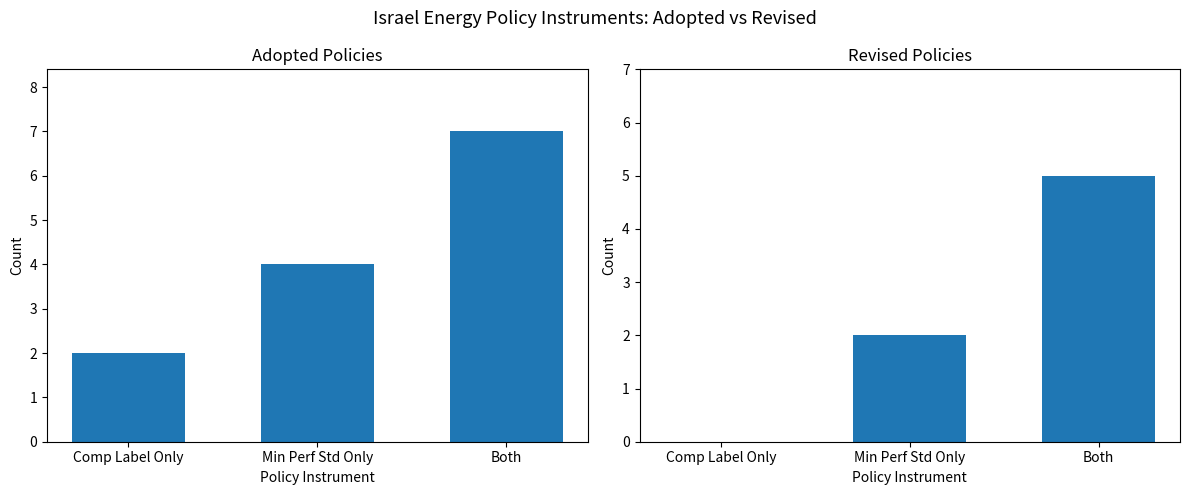

How many distinct data groups are displayed?

2